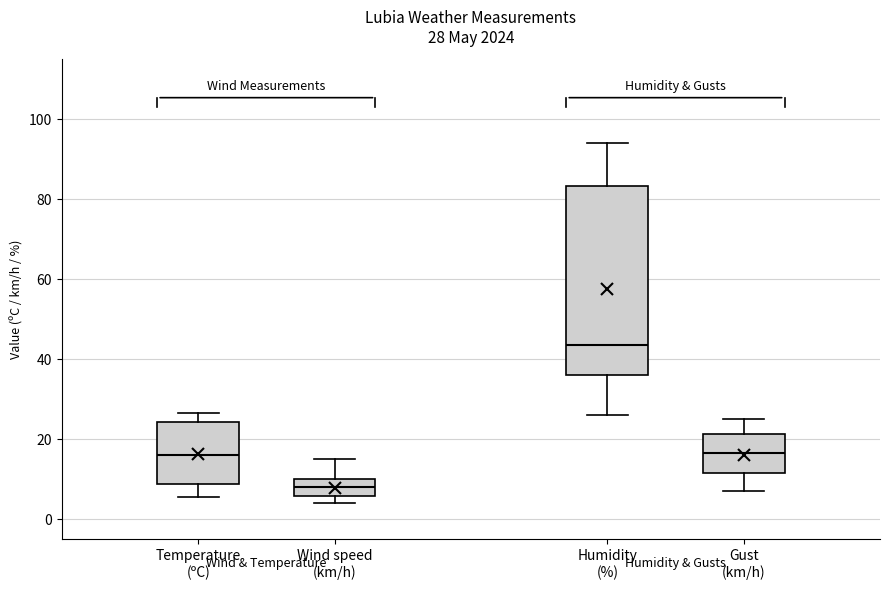

Which box has the highest median line?

Humidity (%)